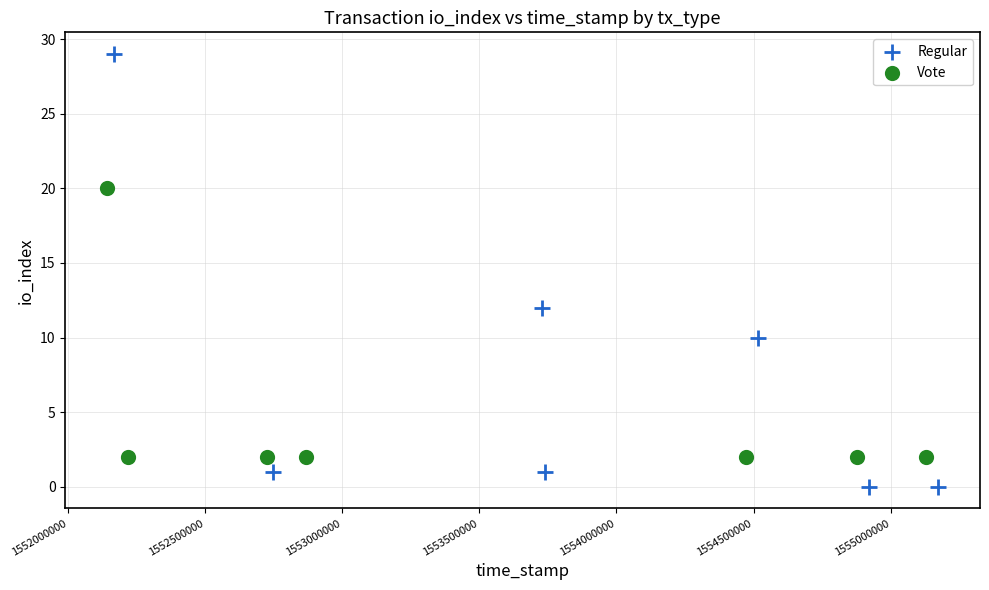

Which series contains the highest Y value?

Regular